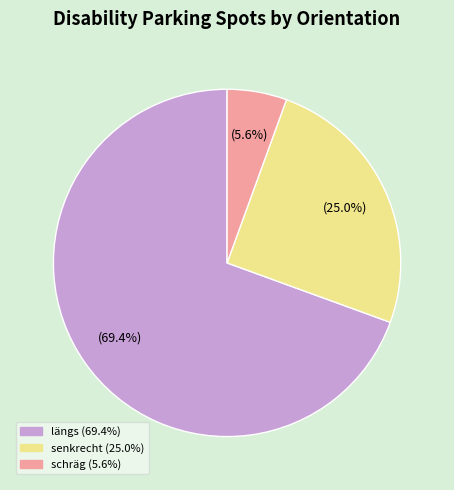

To the nearest percent, what is the difference between the largest and smallest slice percentages?

64%